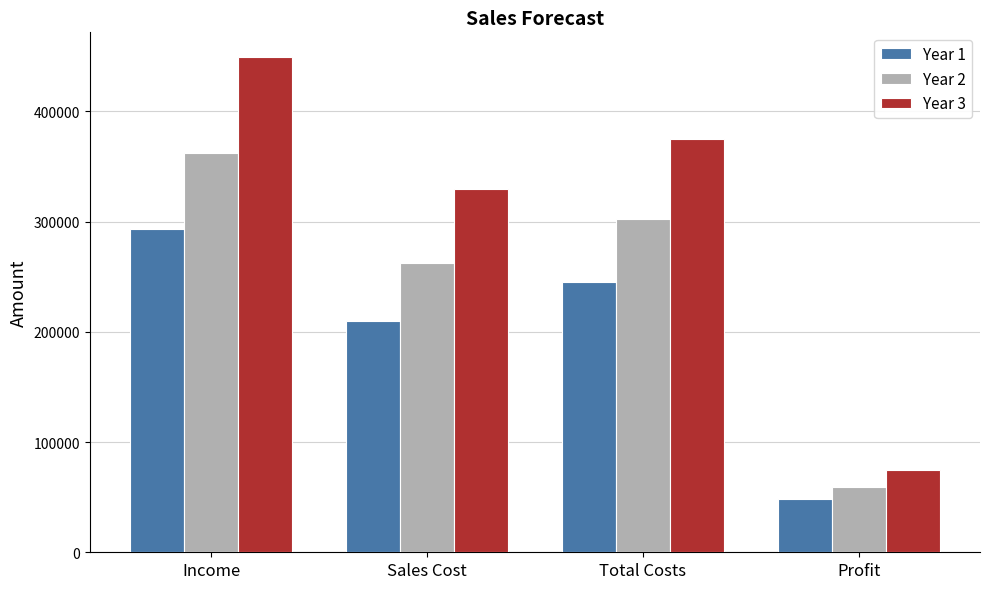

Which series changed the most between Total Costs and Profit?

Year 3